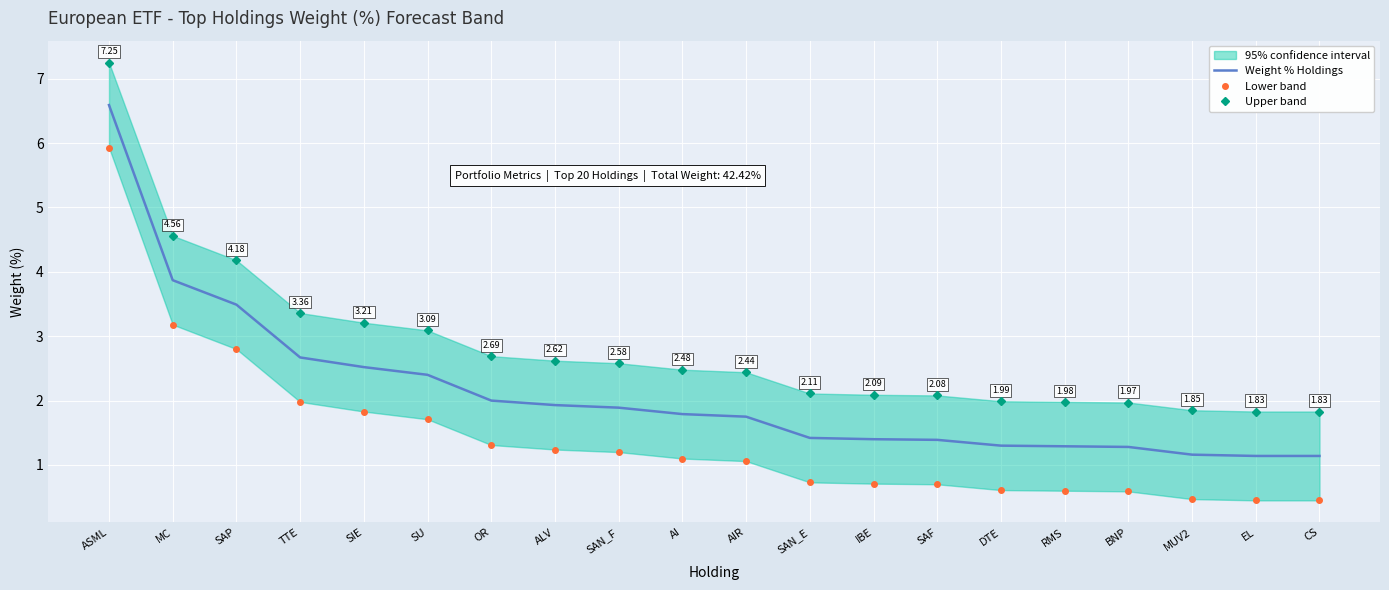

Reading left to right, list all the values displayed in this chart.

Weight % Holdings: 6.6	3.9	3.5	2.7	2.5	2.4	2.0	1.9	1.9	1.8	1.8	1.4	1.4	1.4	1.3	1.3	1.3	1.2	1.1	1.1
Lower band: 5.9	3.2	2.8	2.0	1.8	1.7	1.3	1.2	1.2	1.1	1.1	0.7	0.7	0.7	0.6	0.6	0.6	0.5	0.5	0.5
Upper band: 7.2	4.6	4.2	3.4	3.2	3.1	2.7	2.6	2.6	2.5	2.4	2.1	2.1	2.1	2.0	2.0	2.0	1.9	1.8	1.8